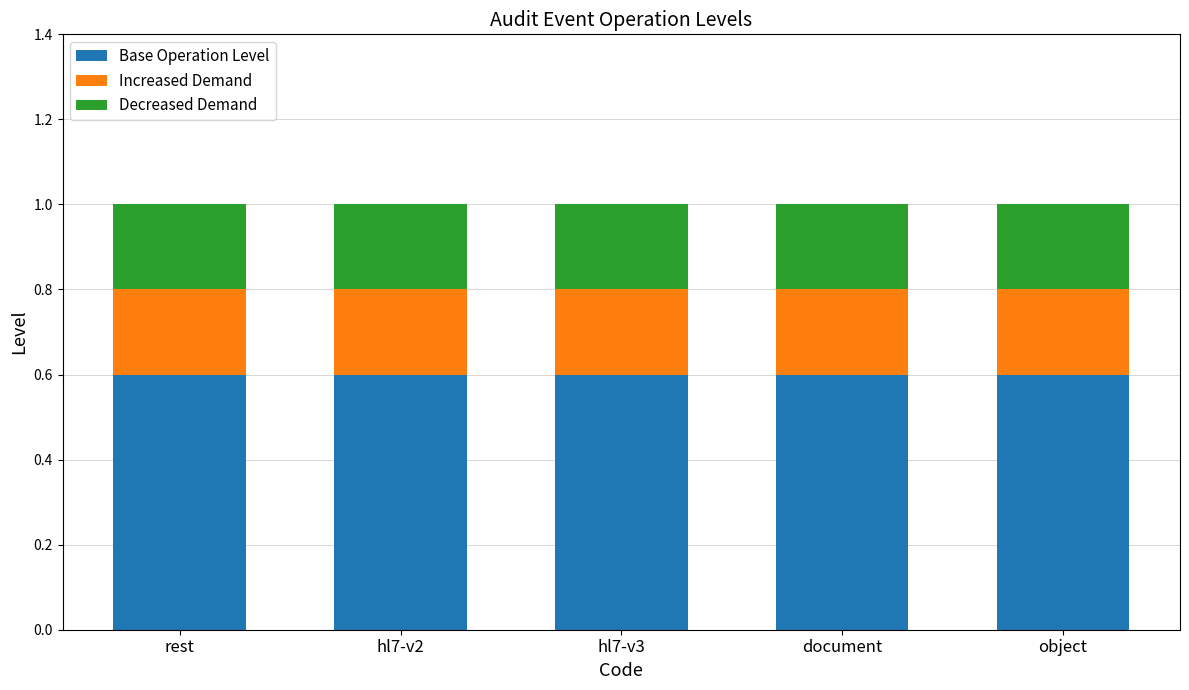

What is the sum of all Base Operation Level values?

3.0